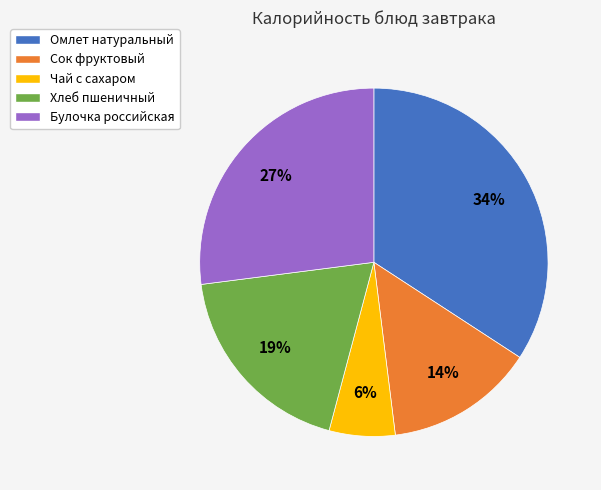

To the nearest percent, what percentage of the pie is Чай с сахаром?

6%